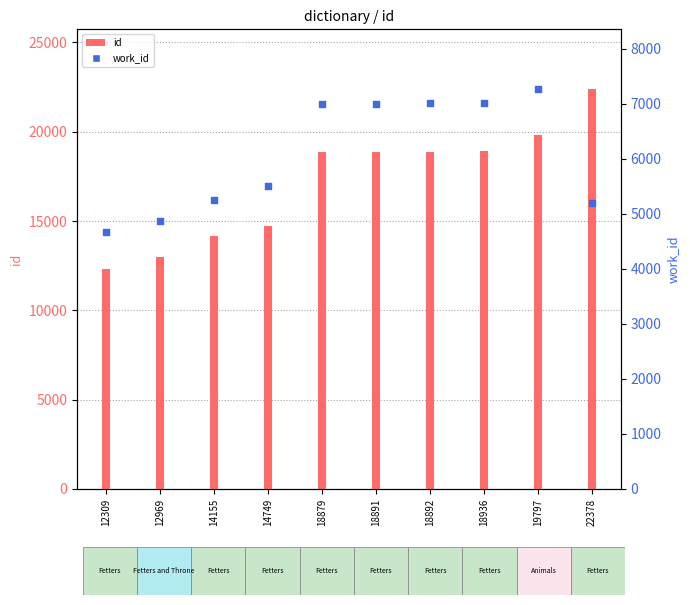

Which series reaches the minimum Y coordinate?

work_id